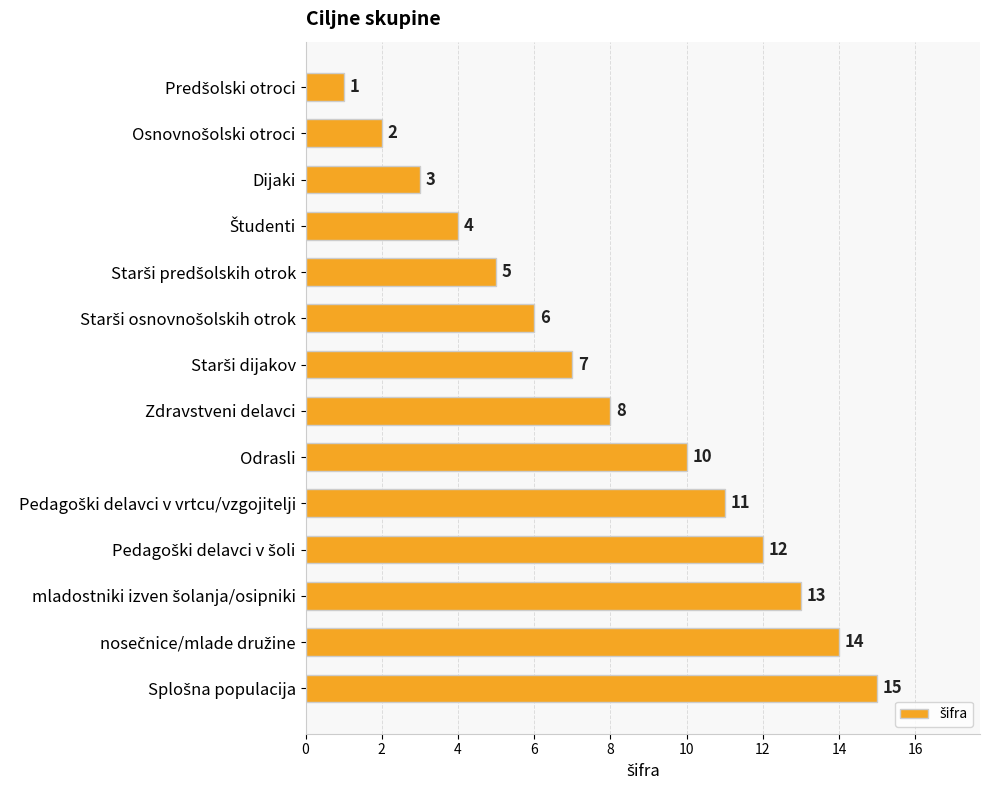

What is the maximum value shown in the chart?

15